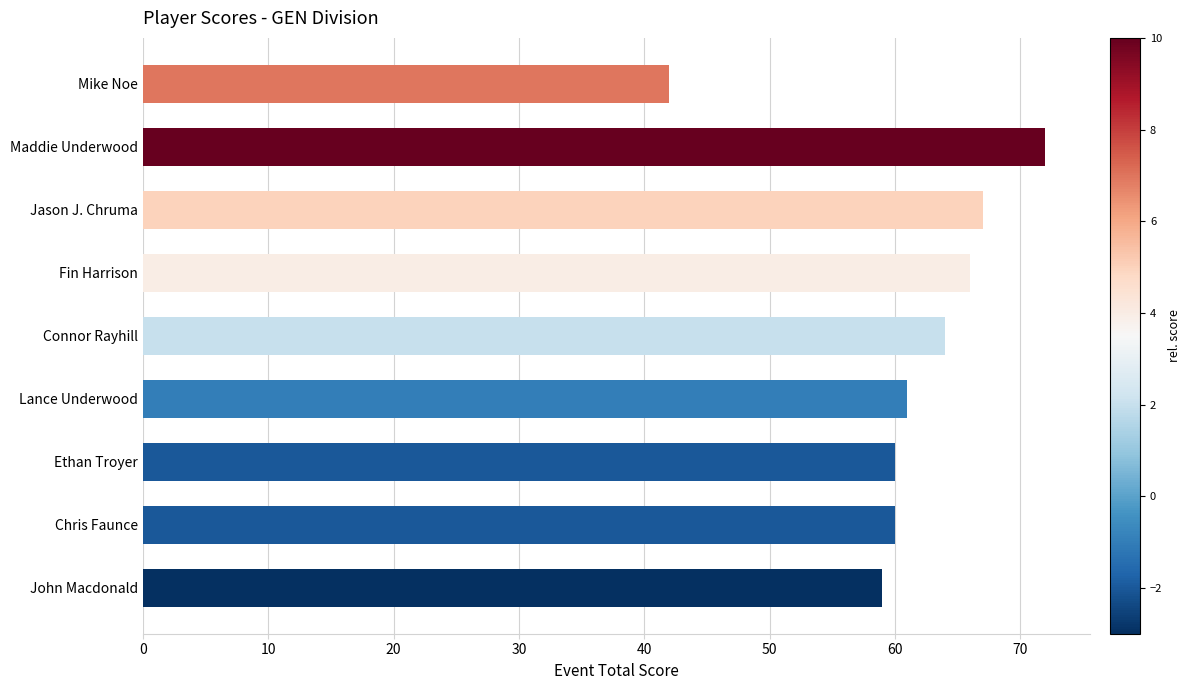

Count the number of categories in the chart.

9